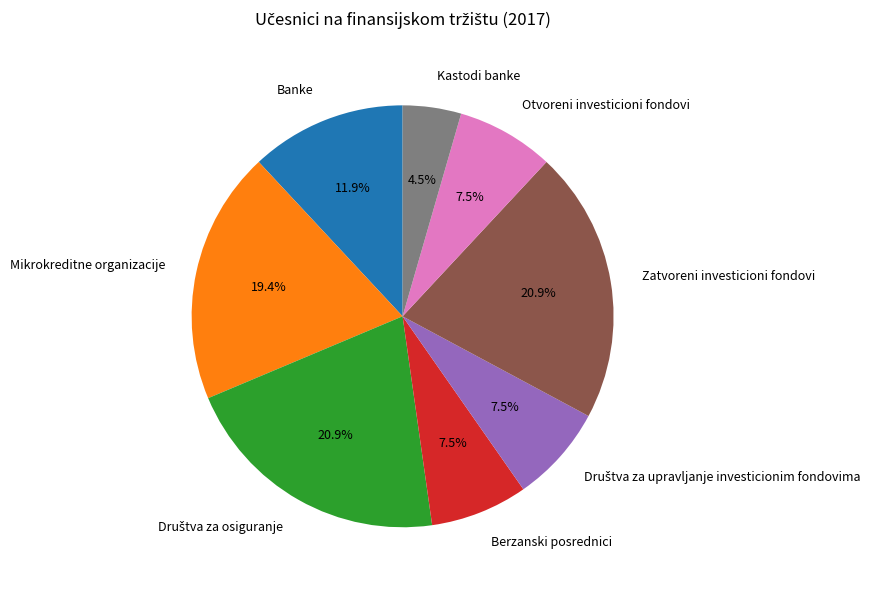

To the nearest percent, what is the average slice percentage?

12%